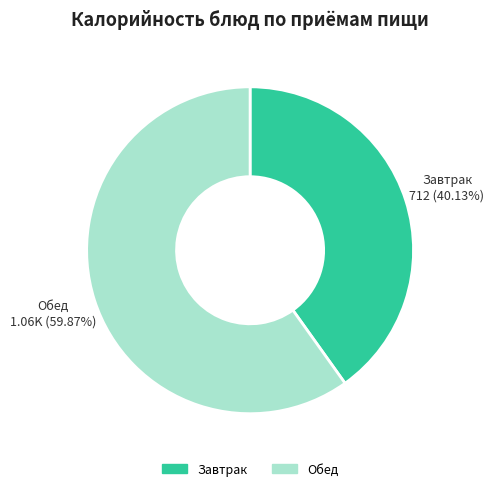

Is there any slice that represents more than half of the pie?

Yes